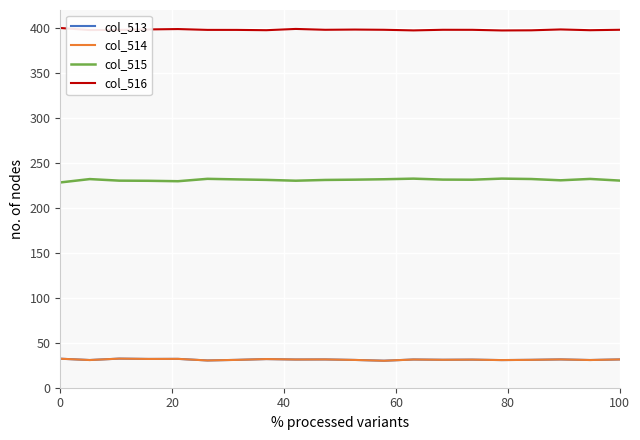

What is the maximum value for col_513?

32.4